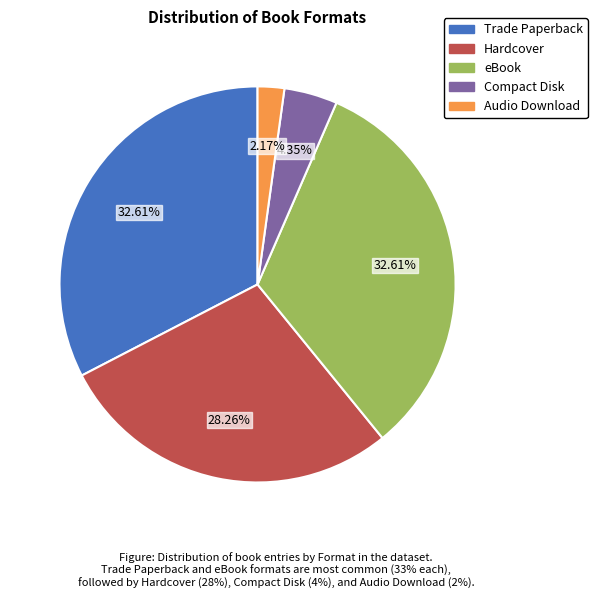

The eBook slice represents 25% of the pie. True or false?

False